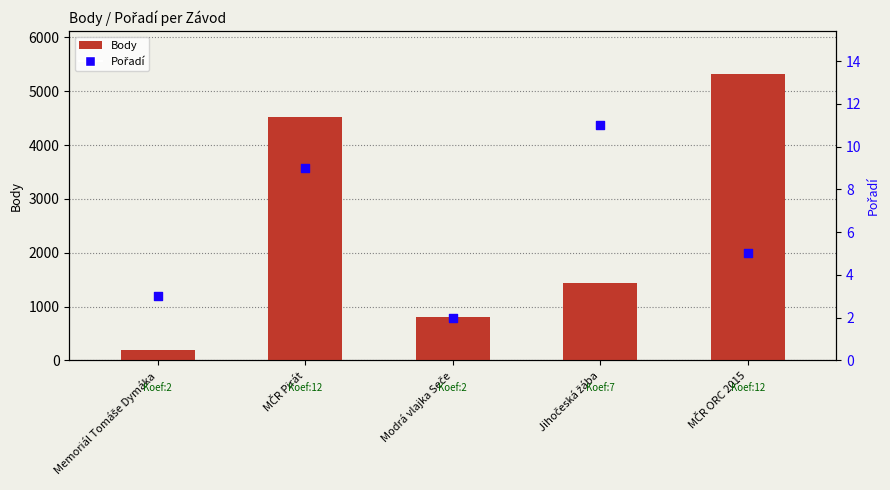

At which category is the sum across all series the highest?

MČR ORC 2015